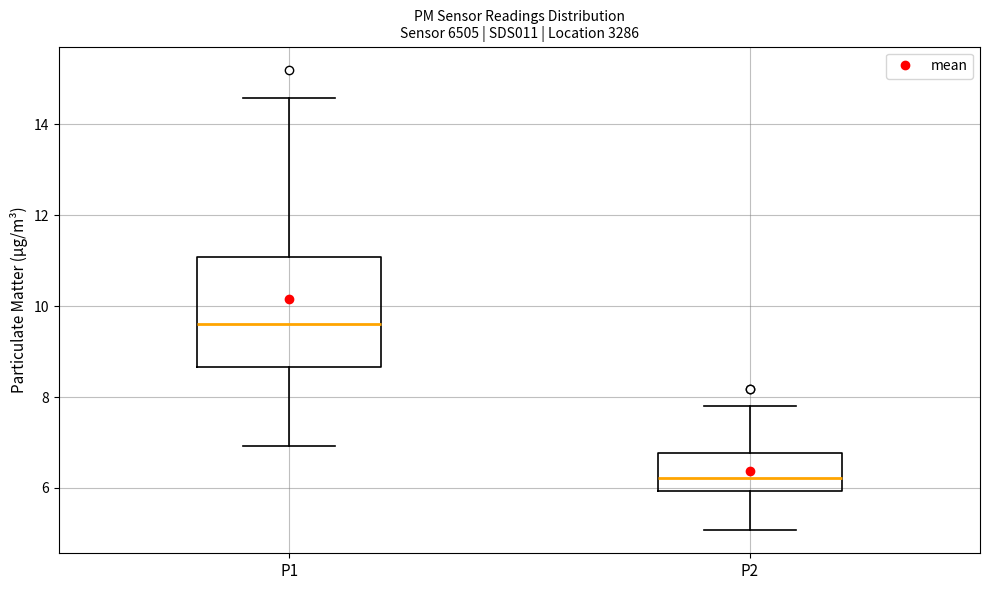

Reading left to right, transcribe this box plot: for each box, give where its median line is, the range the box spans, and where its two whiskers end, as read against the y-axis. The values are not printed on the chart, so give them approximately, as read against the axis.

P1: median 9.6, box 8.6 to 11.0, whiskers 7.0 to 14.6
P2: median 6.2, box 6.0 to 6.8, whiskers 5.0 to 7.8